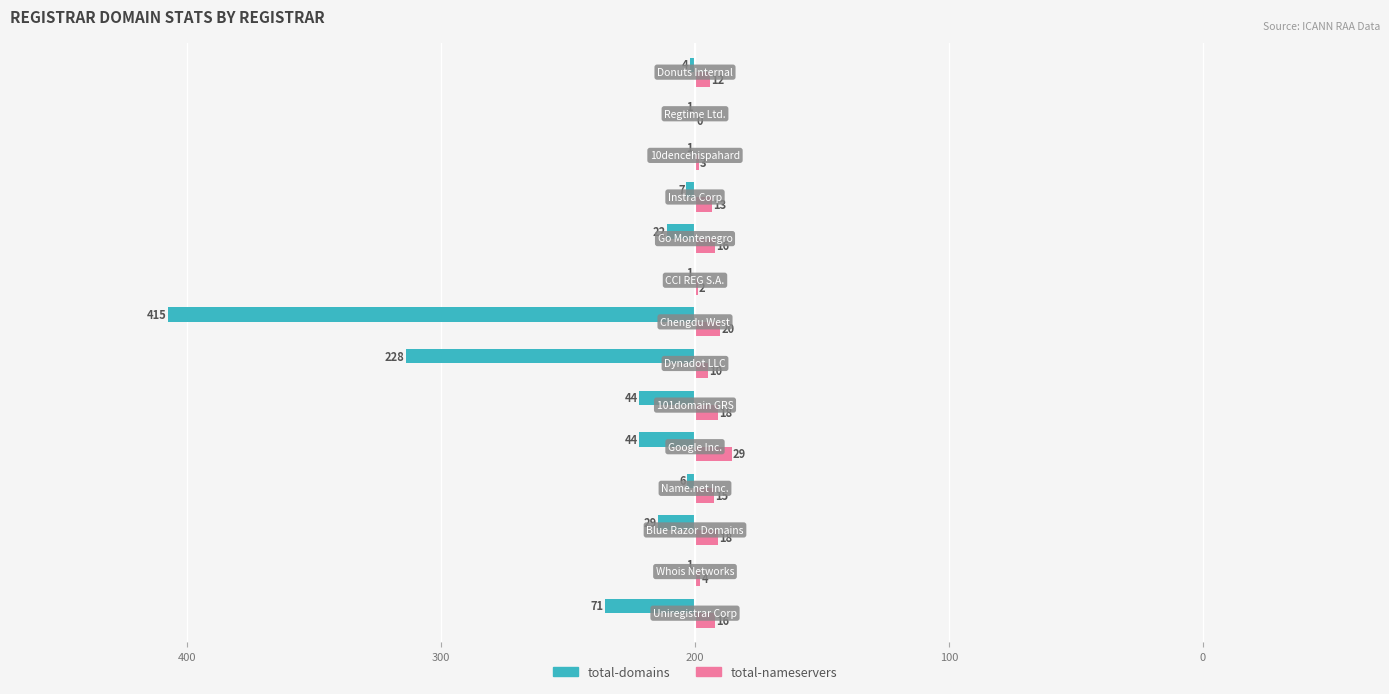

What are all the series names shown in the legend?

total-domains, total-nameservers